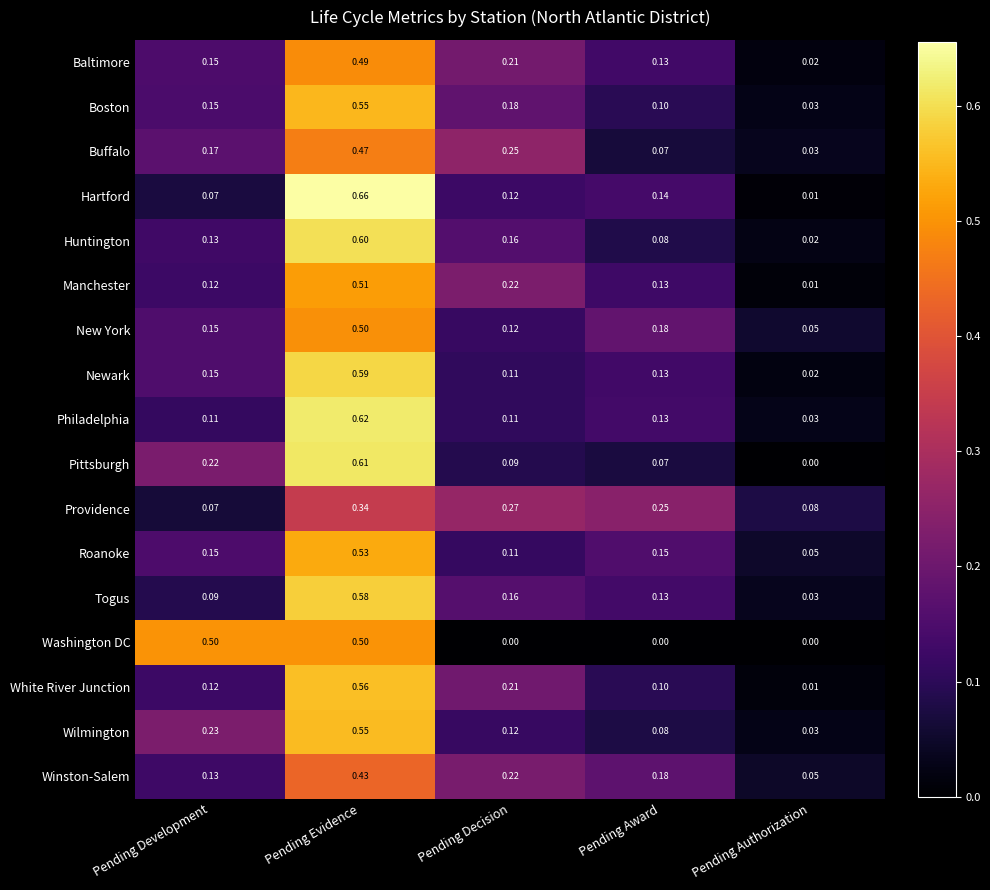

Where is Buffalo nearest to the value 0?

Pending Authorization